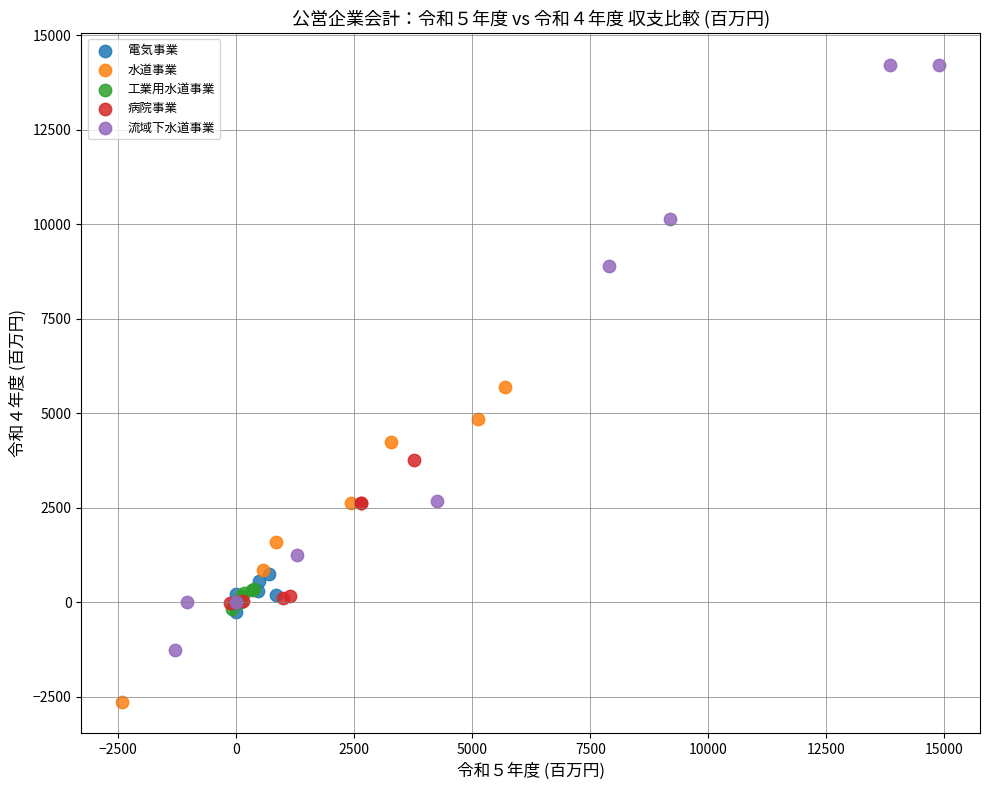

Which series has the widest spread of Y values?

流域下水道事業